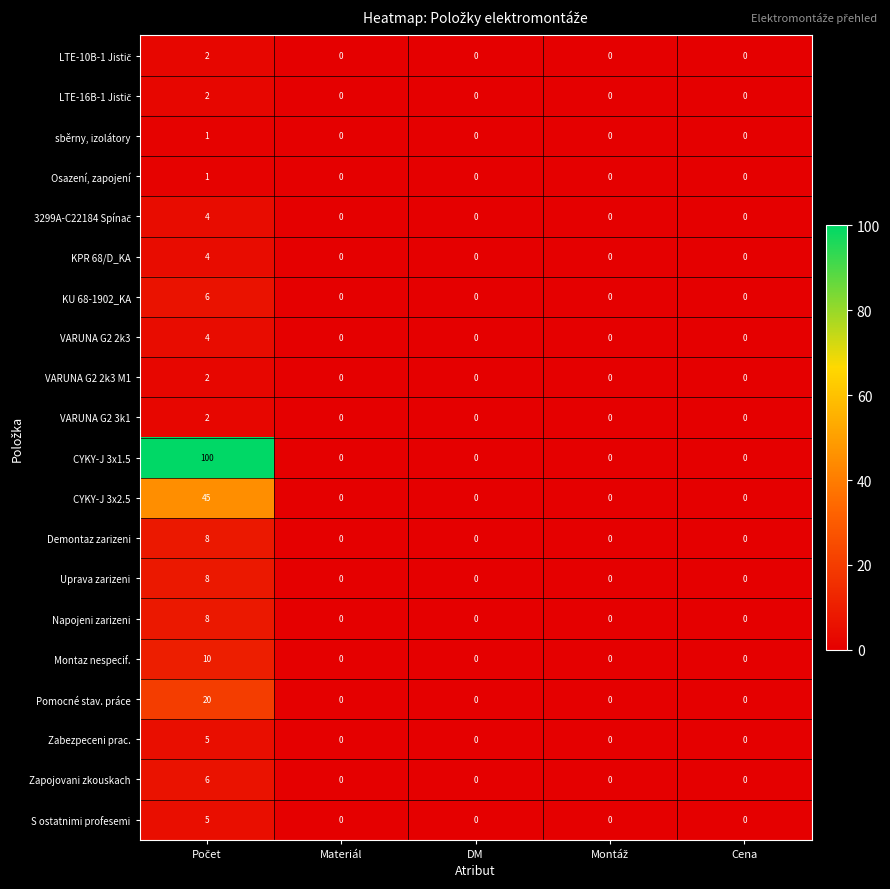

How many data points does each series have?

5